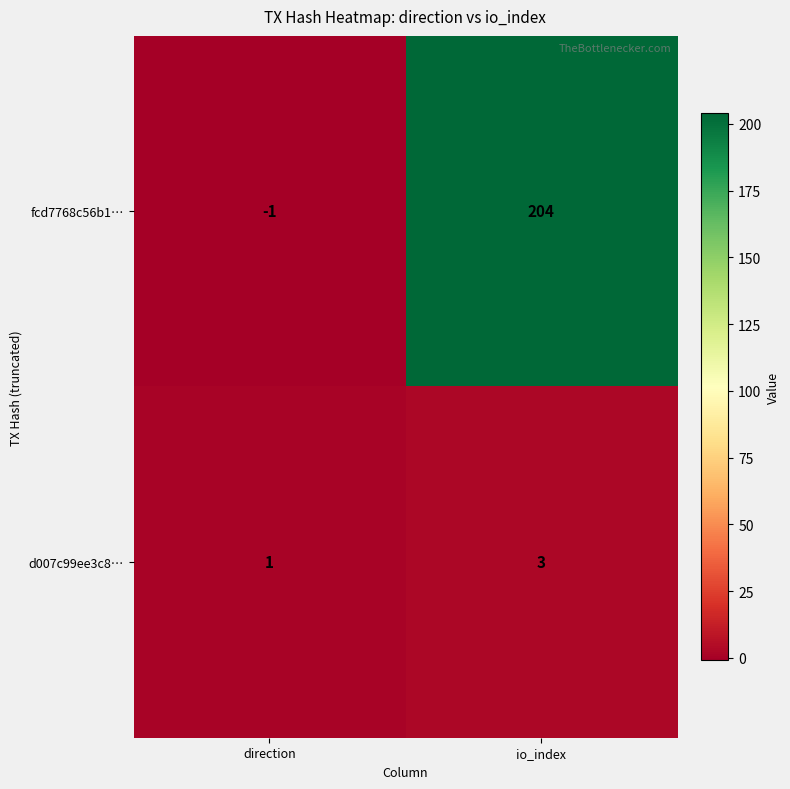

What is the average value of the fcd7768c56b1… series?

102